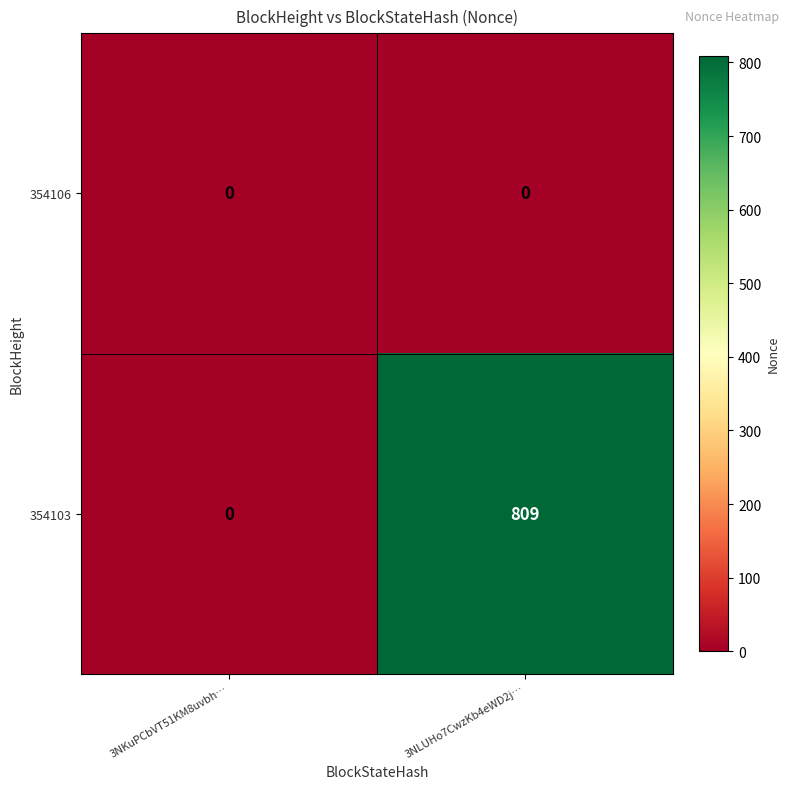

Reading right to left, extract all data points from this chart.

354106: 3NLUHo7CwzKb4eWD2j…=0	3NKuPCbVT51KM8uvbh…=0
354103: 3NLUHo7CwzKb4eWD2j…=809	3NKuPCbVT51KM8uvbh…=0